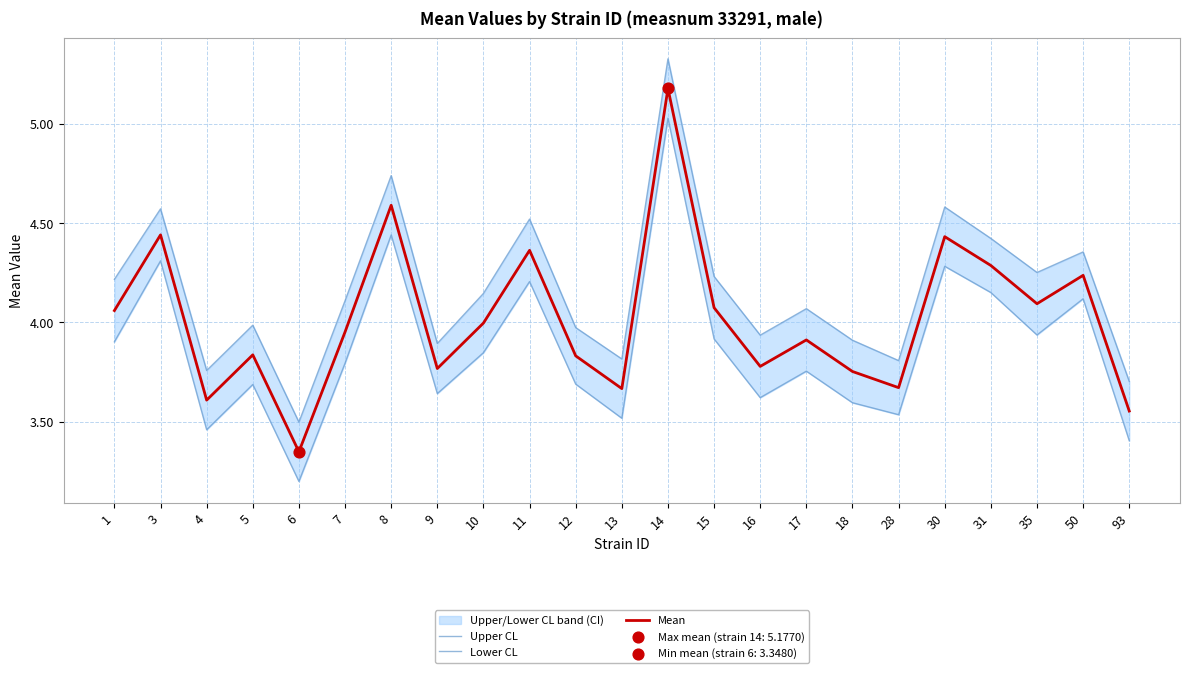

Is the value of Lower CL at 13 greater than the value of Mean at 15?

No